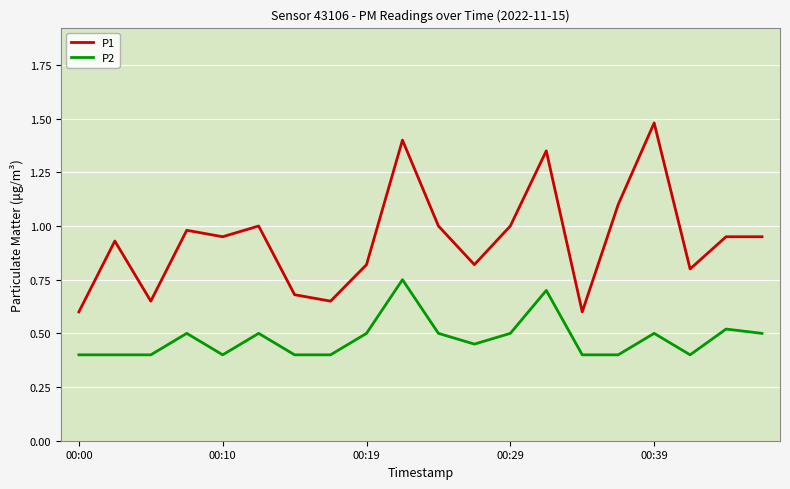

True or false: P2 and P1 cross at least once.

False